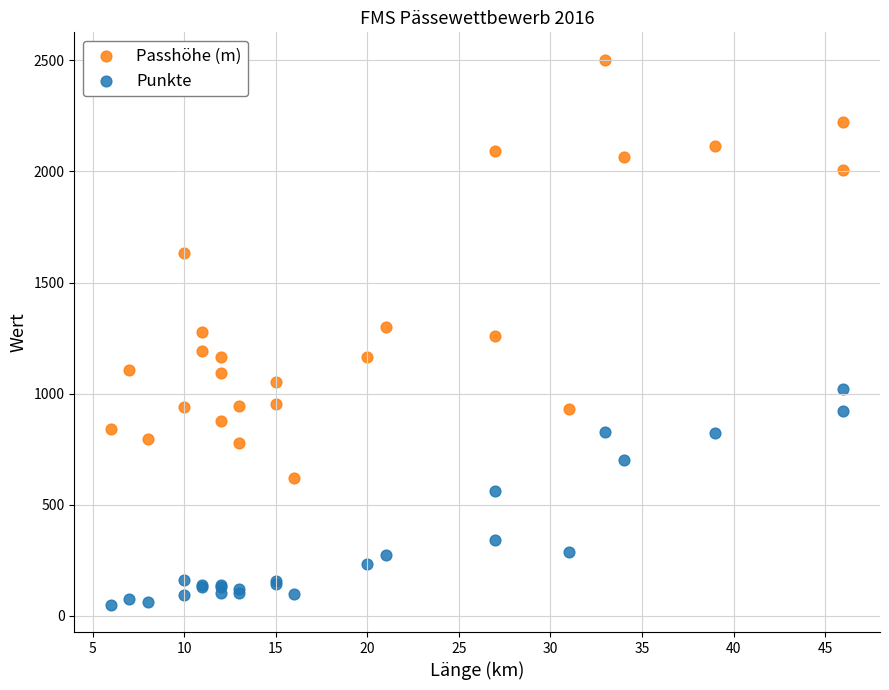

In the Passhöhe (m) series, what Y value is closest to 1562?

1631